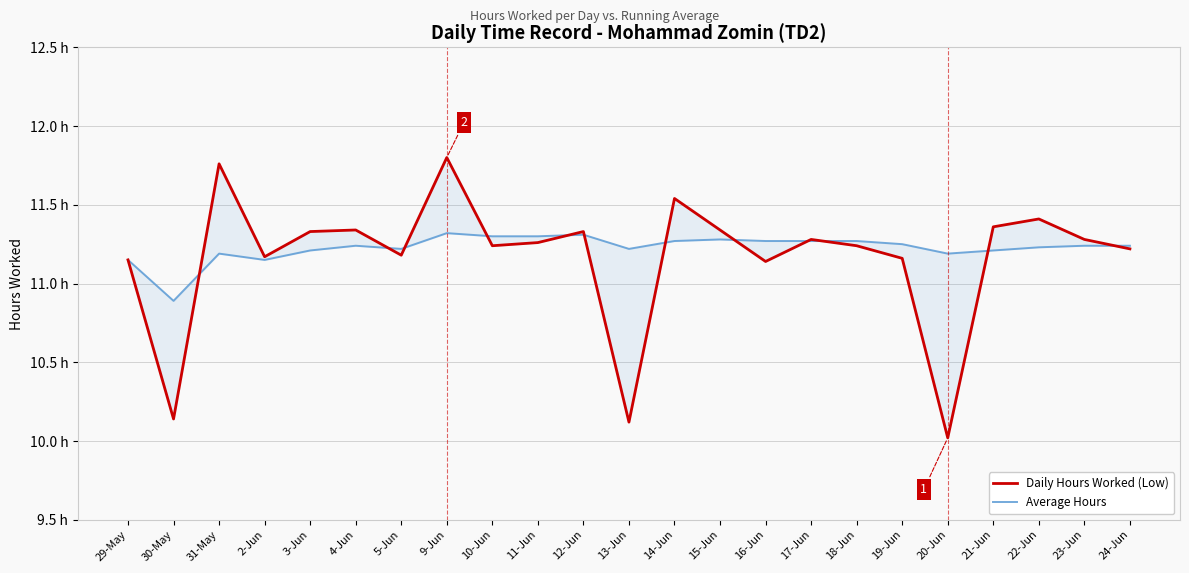

Count the Average Hours values in the range 11 to 12.

22